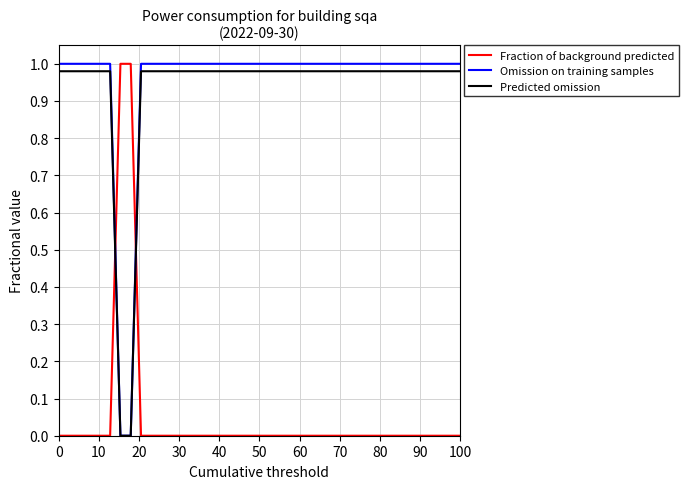

How many Omission on training samples values are between 1 and 2?

38